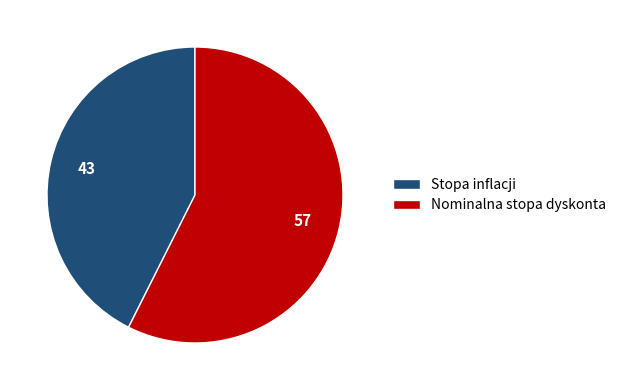

Is there any slice that represents more than half of the pie?

Yes